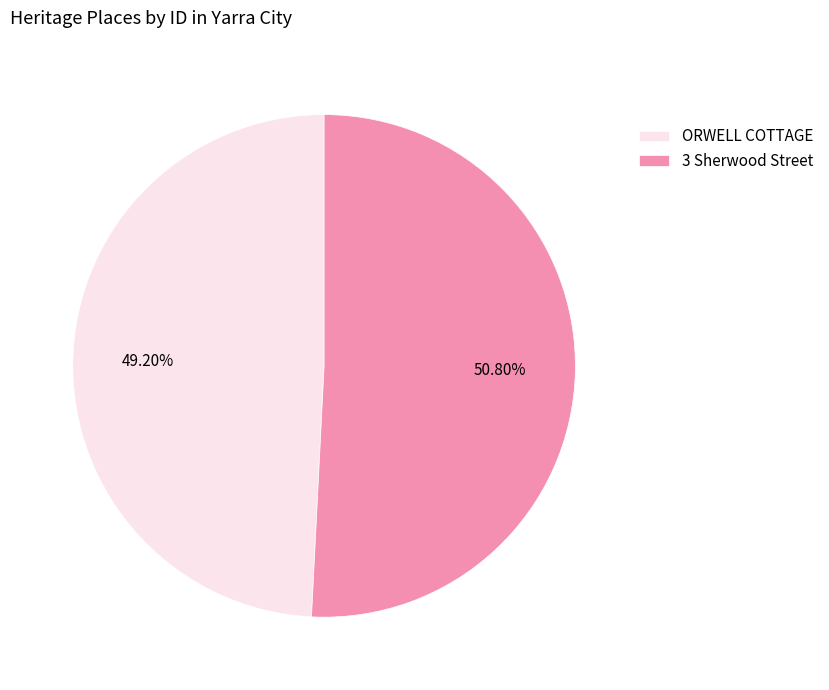

Count the number of slices in the pie.

2